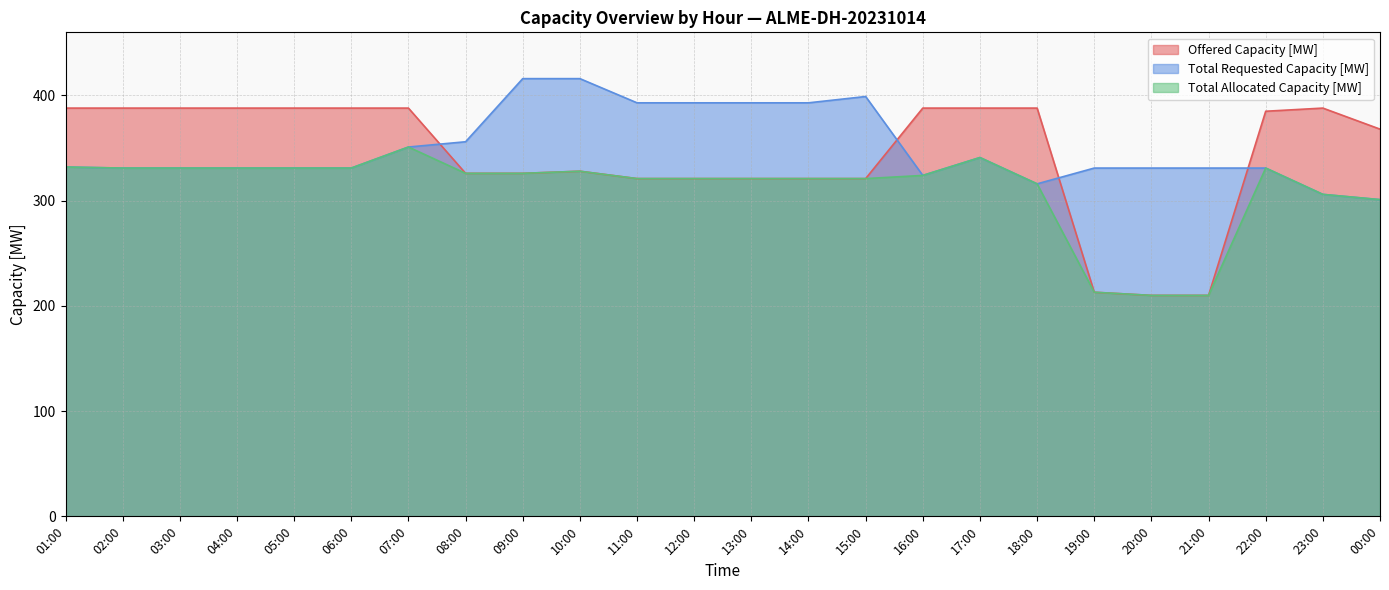

What is the difference between the Total Allocated Capacity [MW] values at 23:00 and 06:00?

25